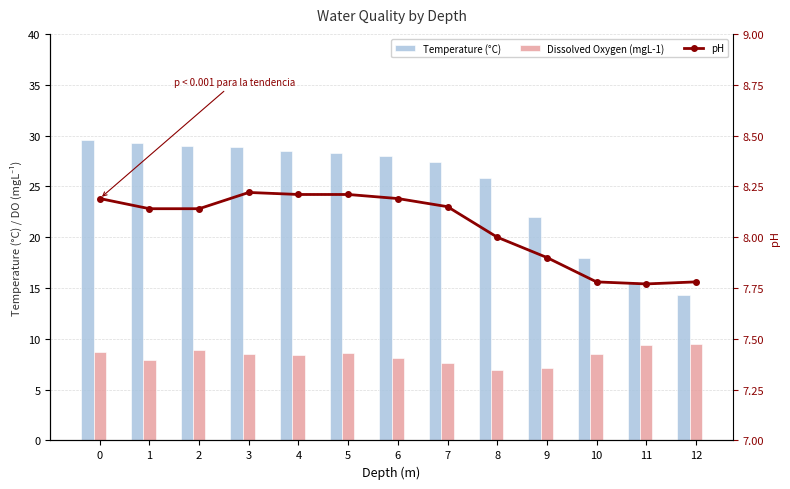

How many values in the Dissolved Oxygen (mgL-1) series exceed 8?

9